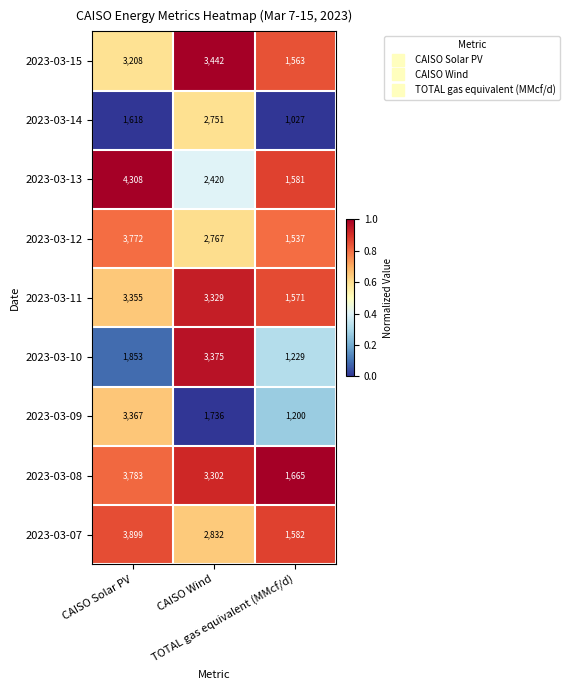

Which series has the largest total across all categories?

2023-03-08